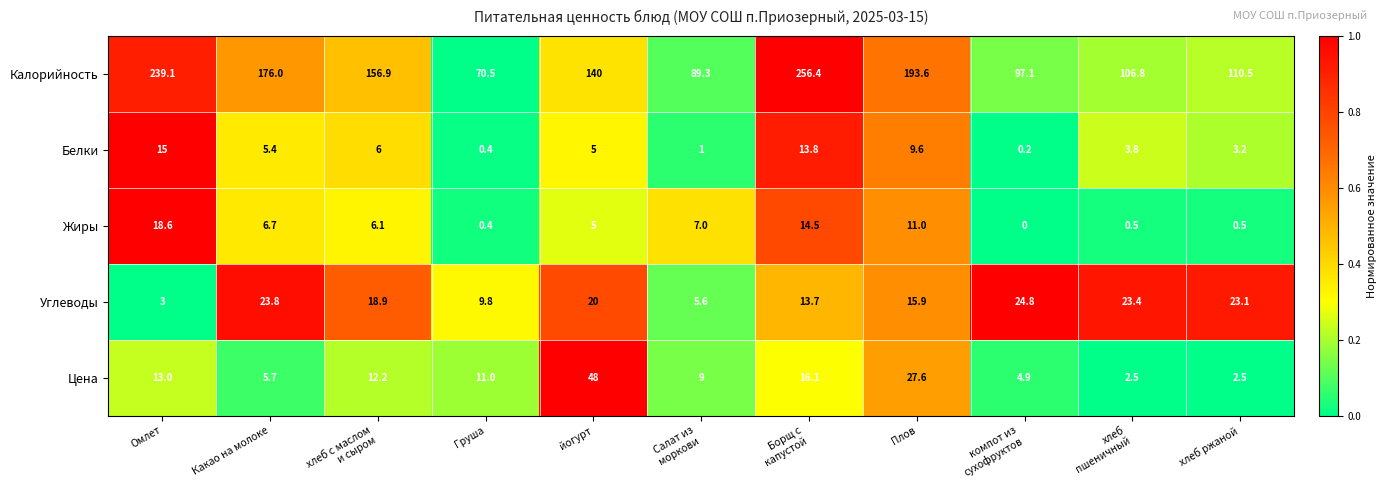

What is the difference between the maximum and minimum values in the Жиры series?

18.6